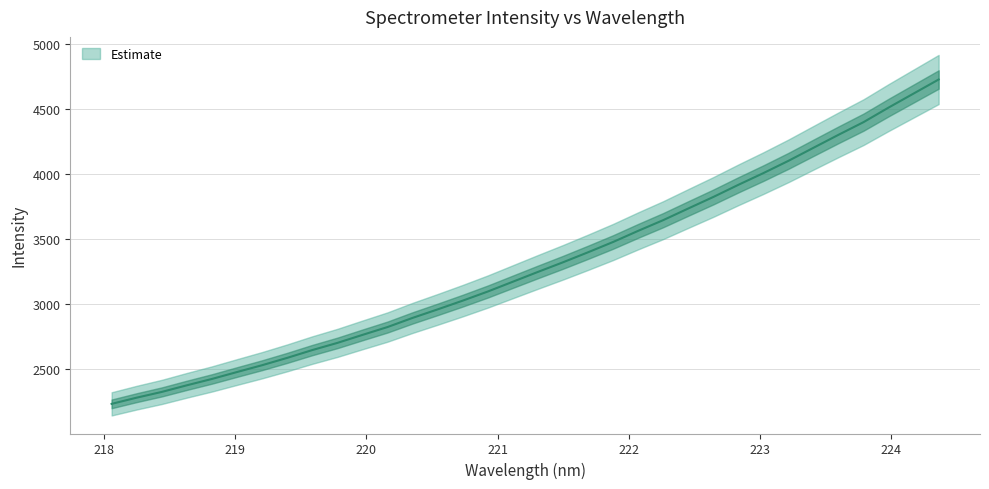

What is the average value?

3303.1